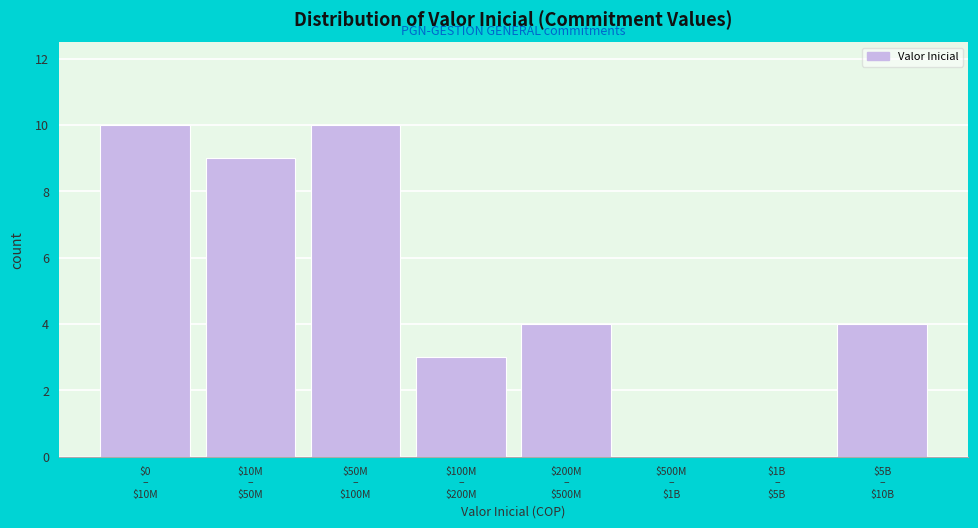

What is the greatest value displayed?

10